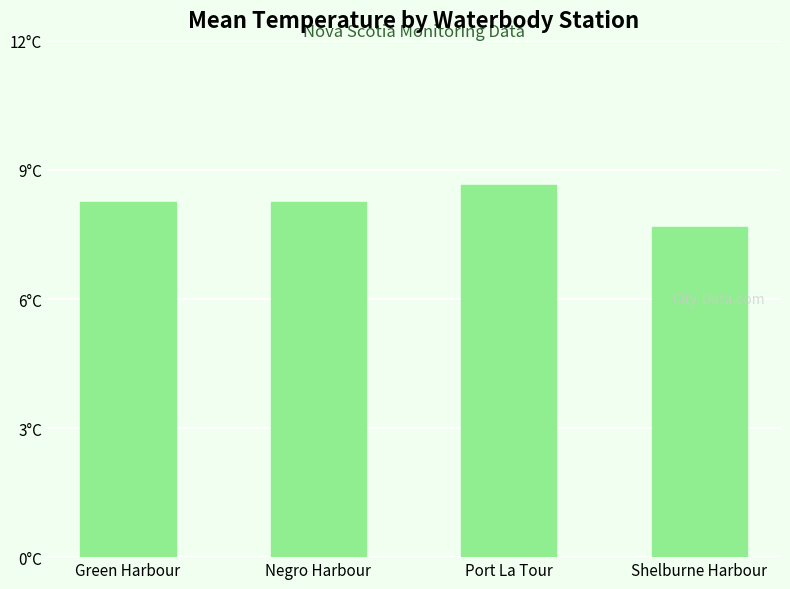

Reading left to right, what are all the values shown in this chart?

Green Harbour=8.3	Negro Harbour=8.3	Port La Tour=8.7	Shelburne Harbour=7.7